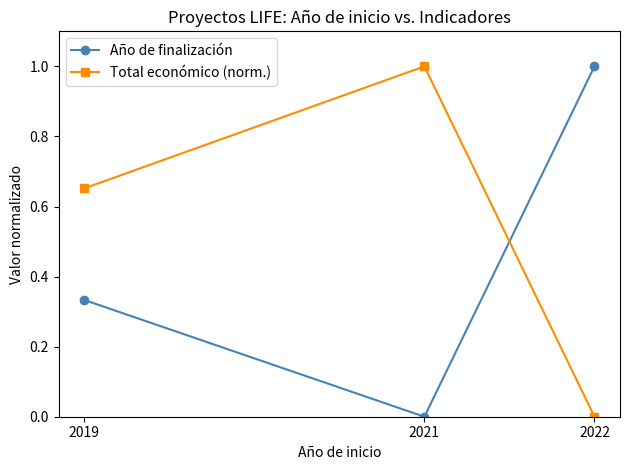

How many data points in Total económico (norm.) are above 0?

2